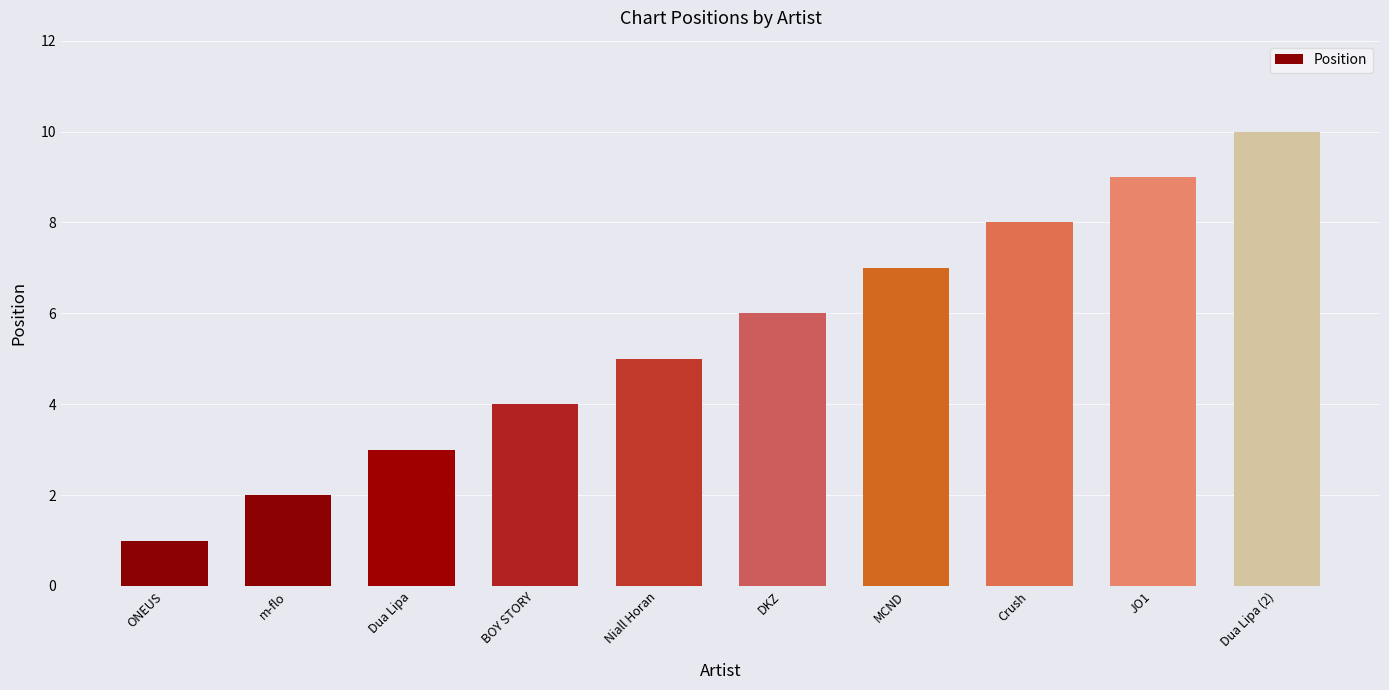

How many data points are less than 6?

5